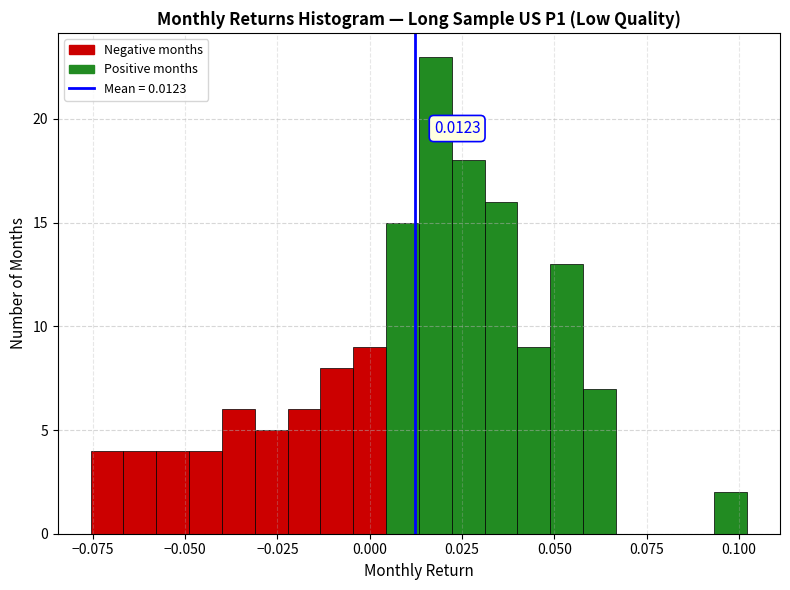

Around what value on the x-axis is the tallest bar? Give the approximate position of its centre, as read against the axis.

0.020